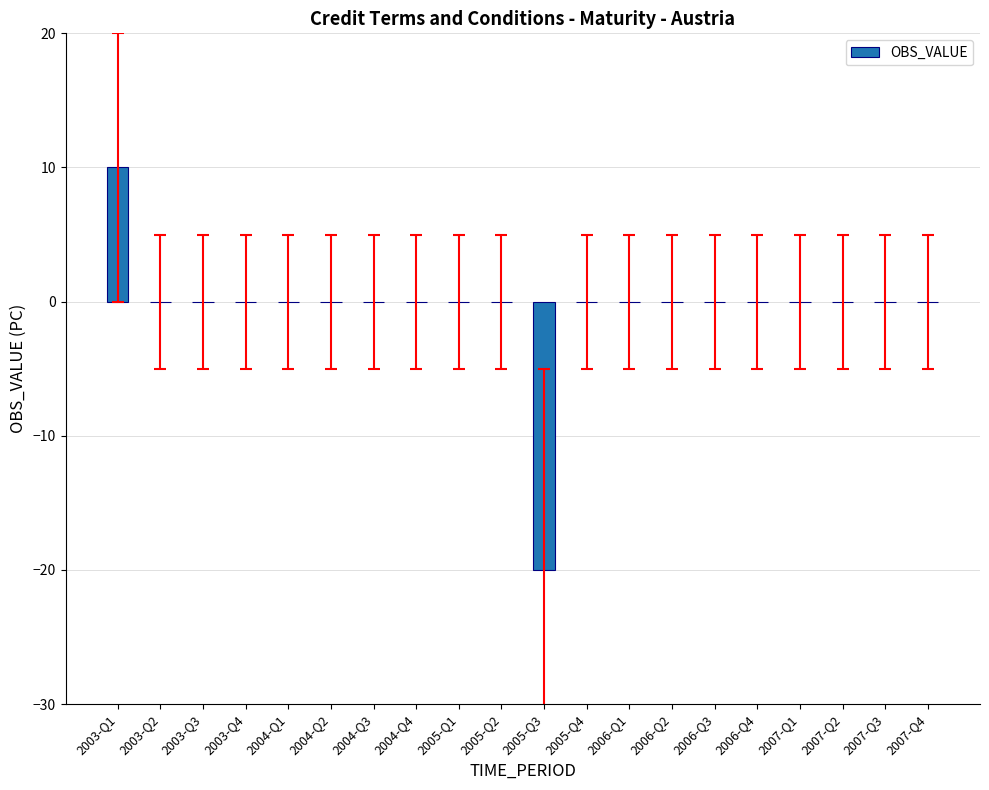

What is the sum of all values?

-10